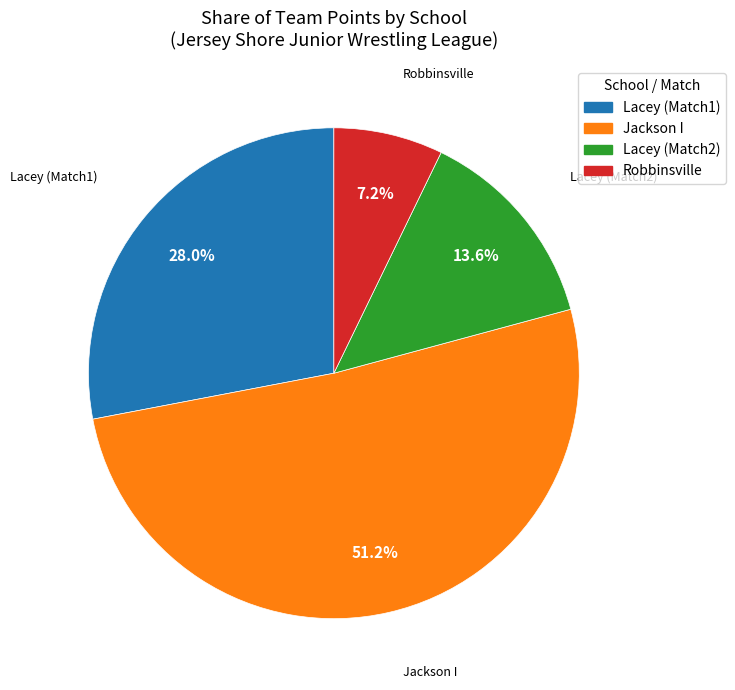

Is there any slice that represents more than half of the pie?

Yes